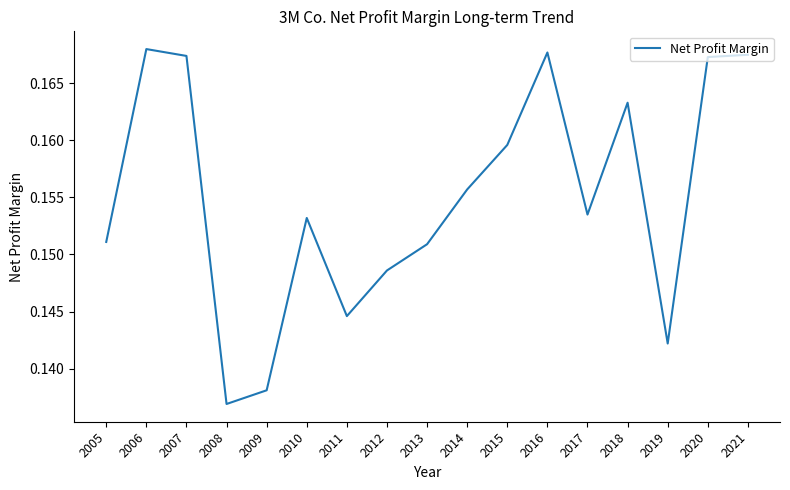

Which label corresponds to the smallest value in the chart?

2008